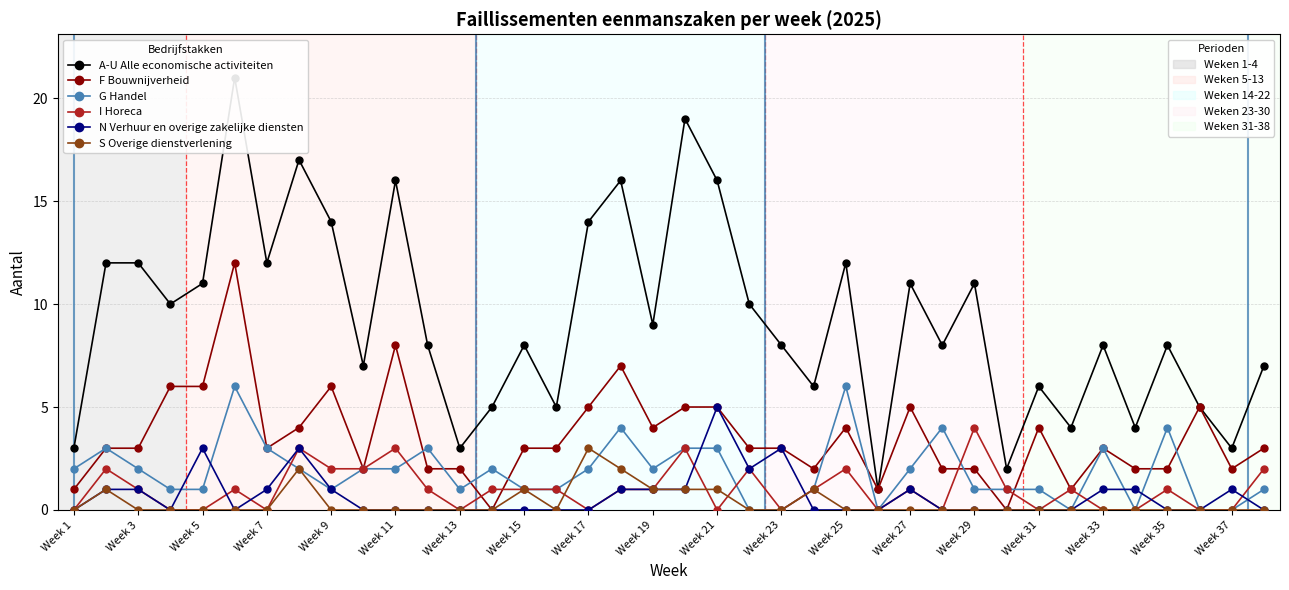

Does the chart have visible grid lines?

Yes